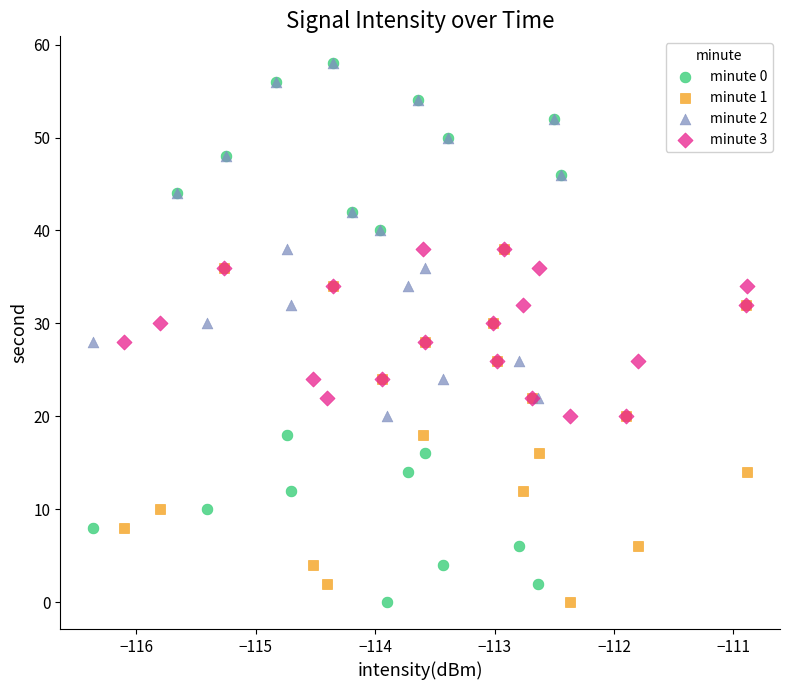

What are all the series names shown in the legend?

minute 0, minute 1, minute 2, minute 3